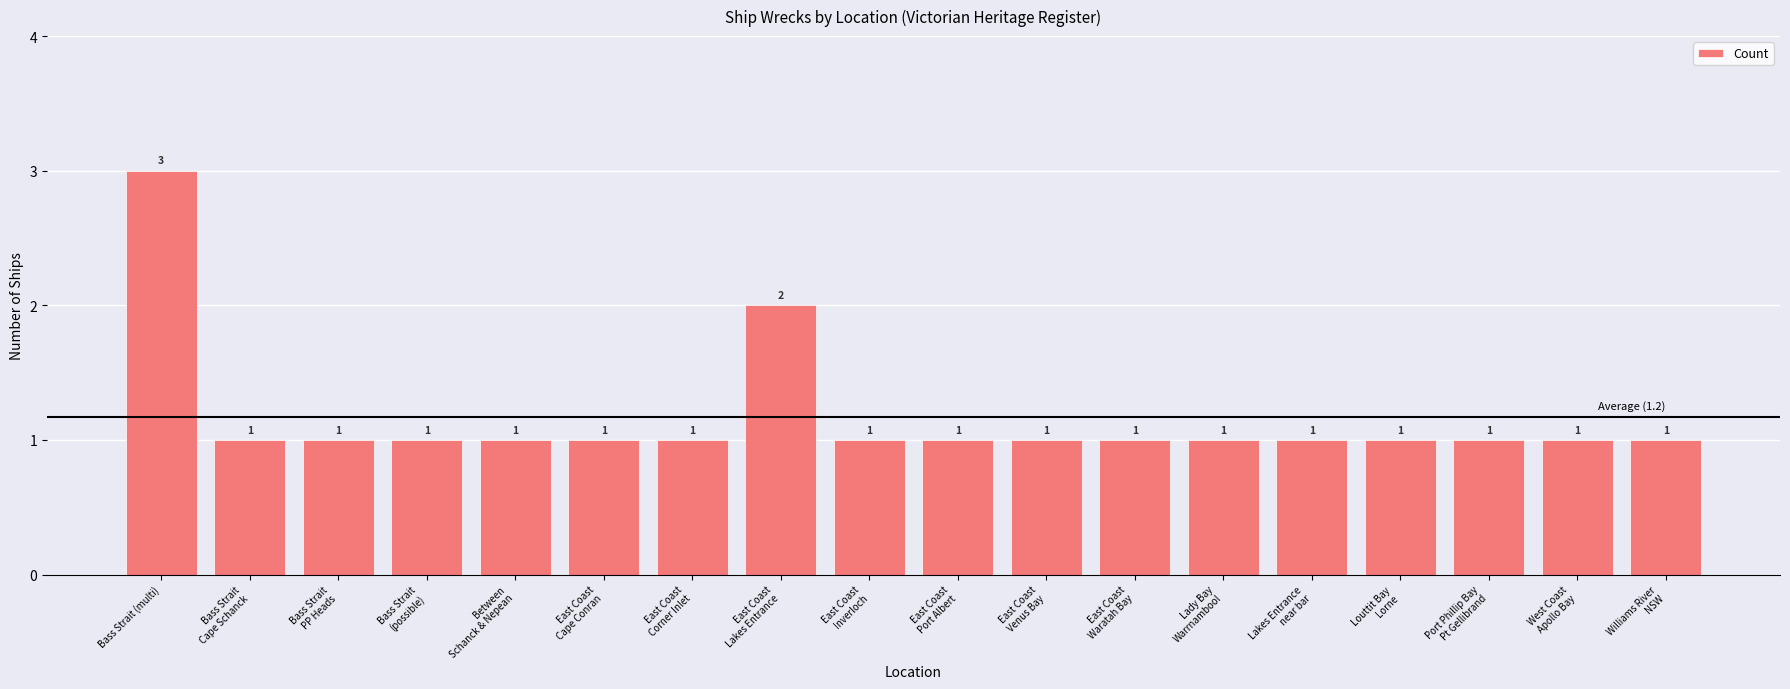

What is the value of the 12th bar from the left?

1